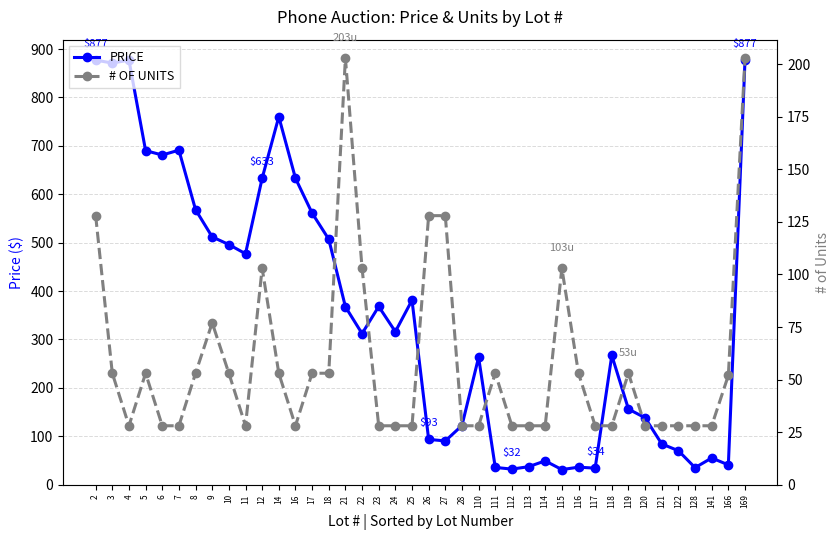

The # OF UNITS series shows 39.8 at 16. True or false?

False